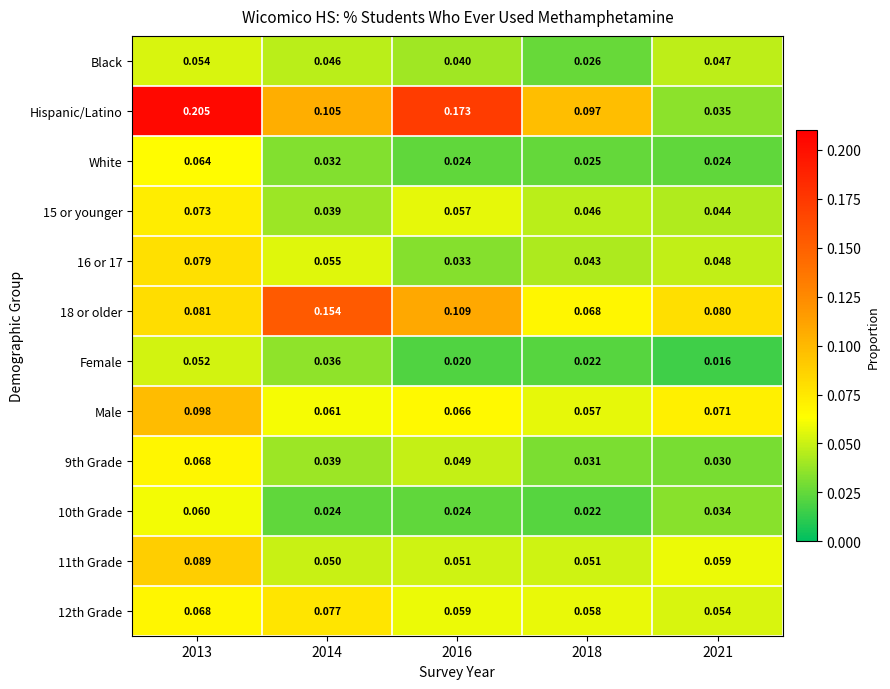

What is the total value across all series at 2016?

0.7